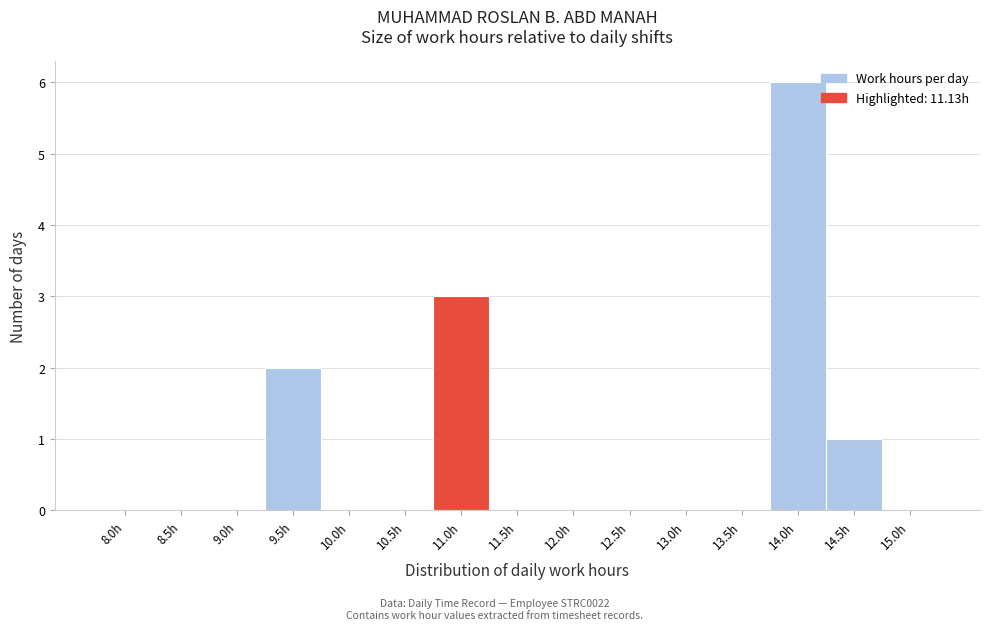

Reading left to right, extract all data points from this chart.

8.0h=0	8.5h=0	9.0h=0	9.5h=2	10.0h=0	10.5h=0	11.0h=3	11.5h=0	12.0h=0	12.5h=0	13.0h=0	13.5h=0	14.0h=6	14.5h=1	15.0h=0